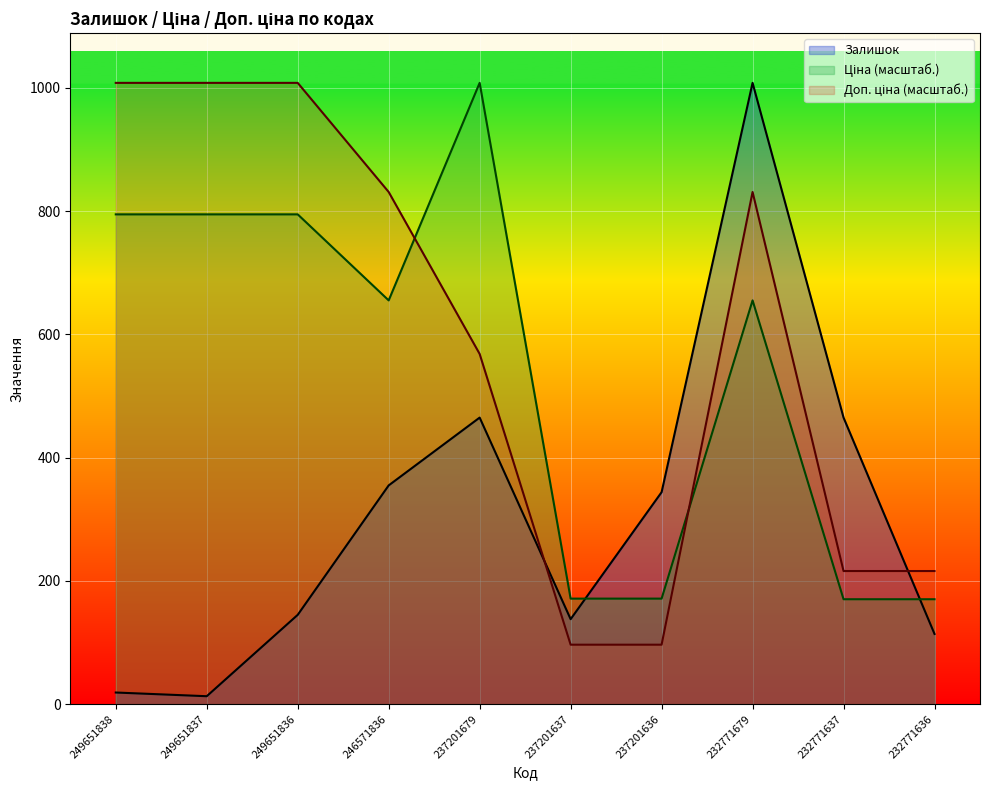

At which category does Ціна reach its first local valley?

246571836